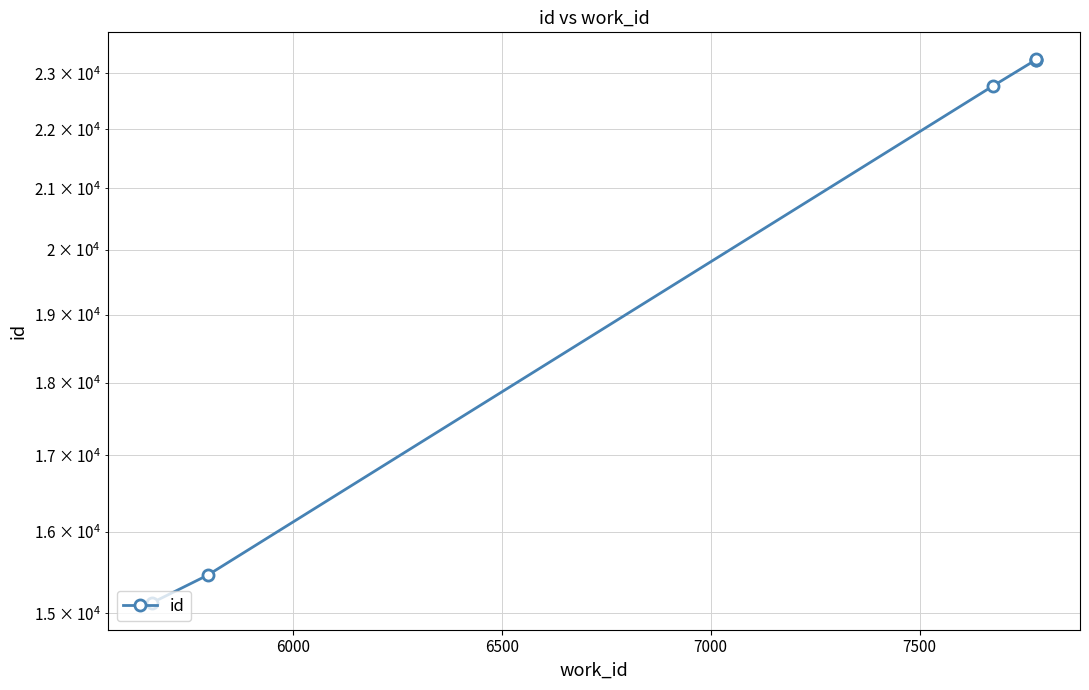

Which has a higher value, 6500 or 7000?

7000